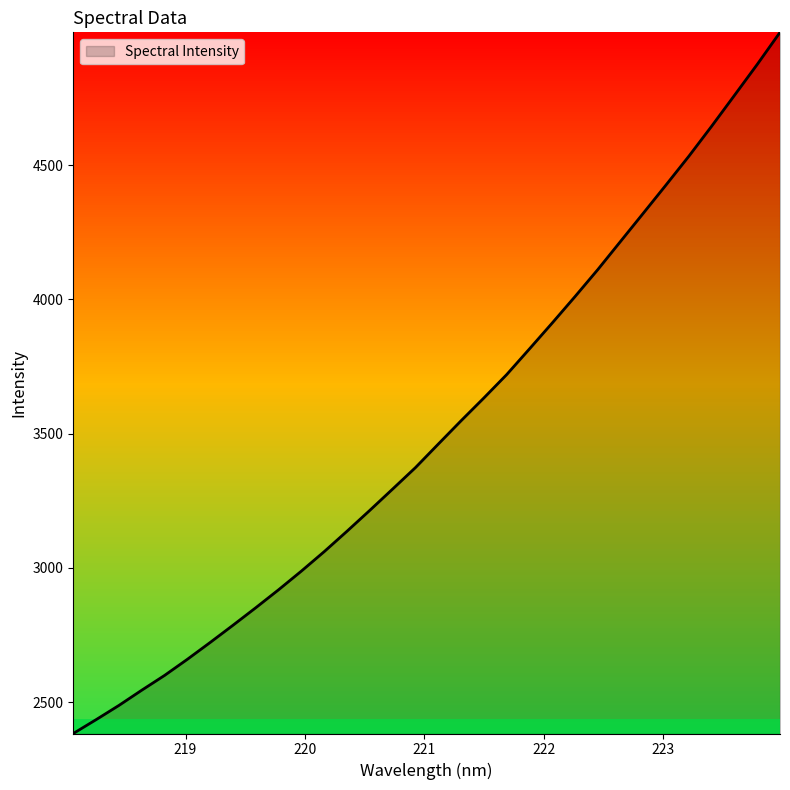

How many values are below 3460?

16